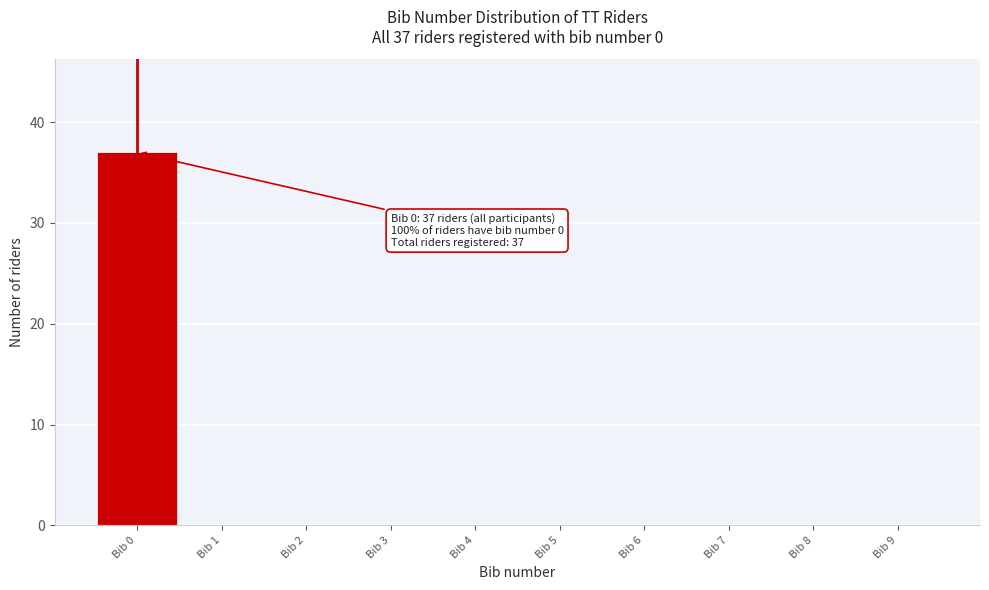

Over which range of the x-axis is the bar tallest?

-0.5 to 0.5